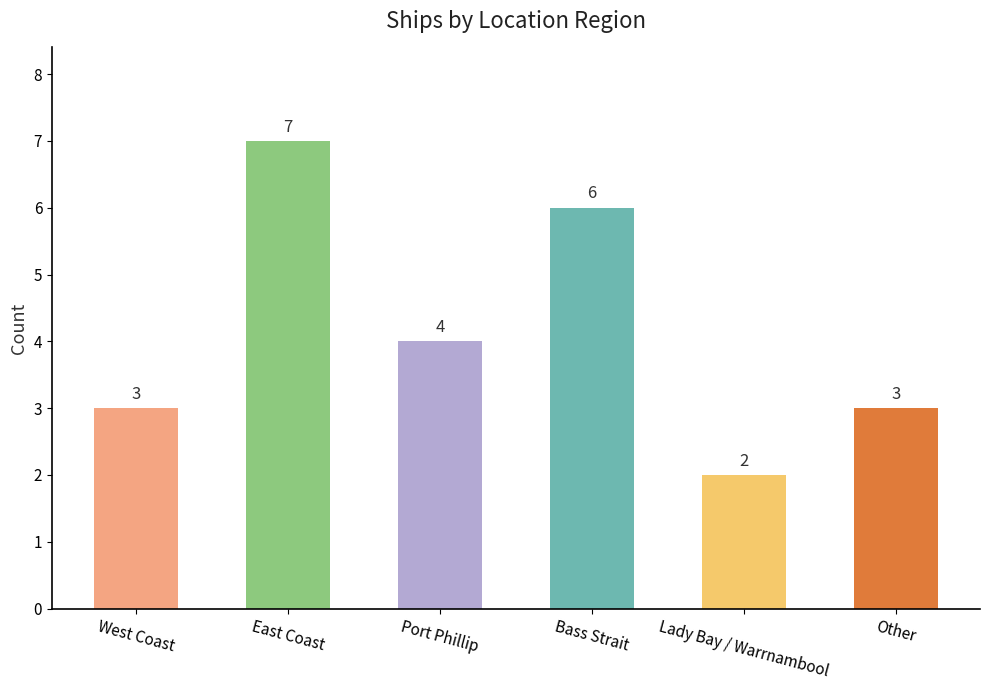

Reading left to right, what are all the values shown in this chart?

3	7	4	6	2	3